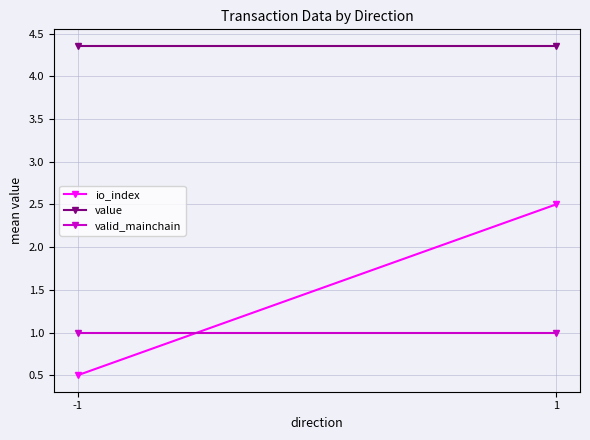

Reading left to right, transcribe all the data shown in this chart.

io_index: 0.5	2.5
value: 4.4	4.4
valid_mainchain: 1.0	1.0